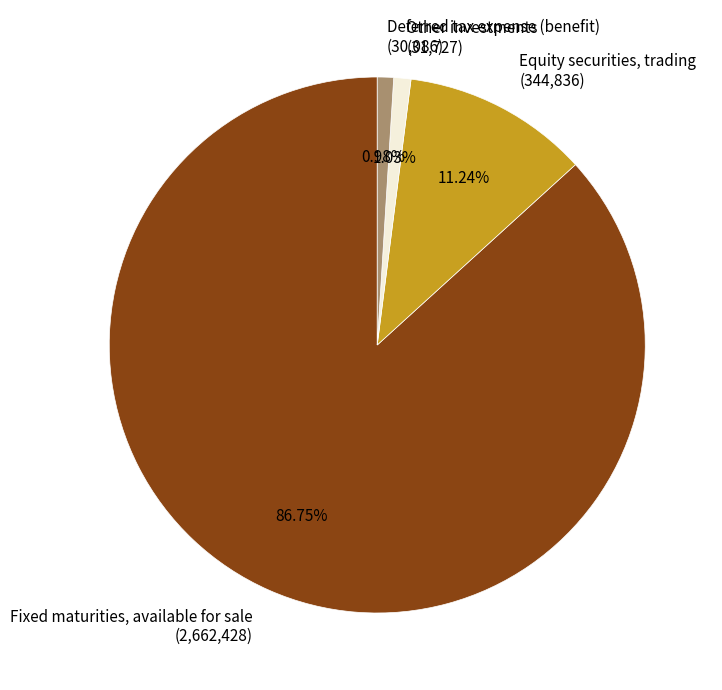

To the nearest percent, what portion does Fixed maturities, available for sale represent?

87%